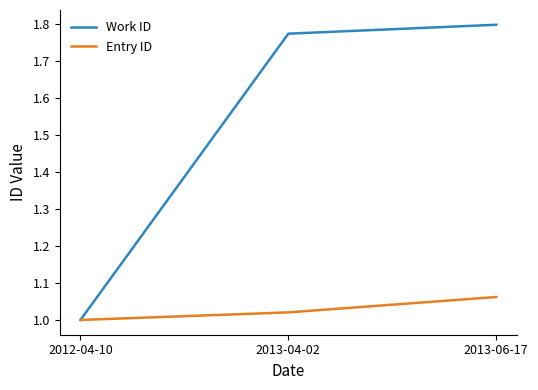

What are all the series names shown in the legend?

Work ID, Entry ID